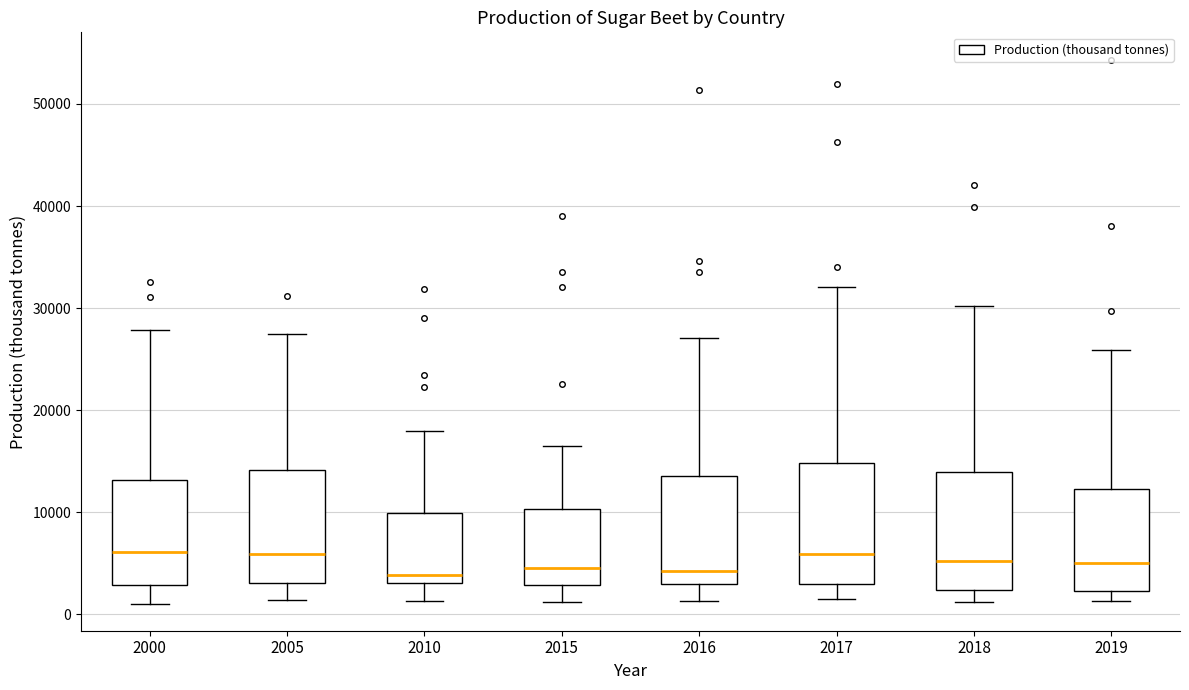

Where does the upper whisker of the box at x = 2019 end on the y-axis? The values are not printed on the chart, so give them approximately, as read against the axis.

26000